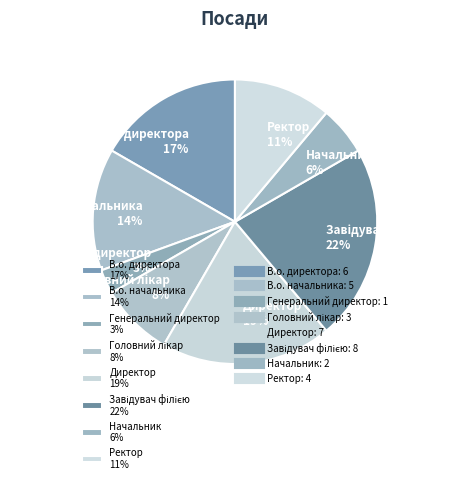

Is there a majority slice in this chart?

No